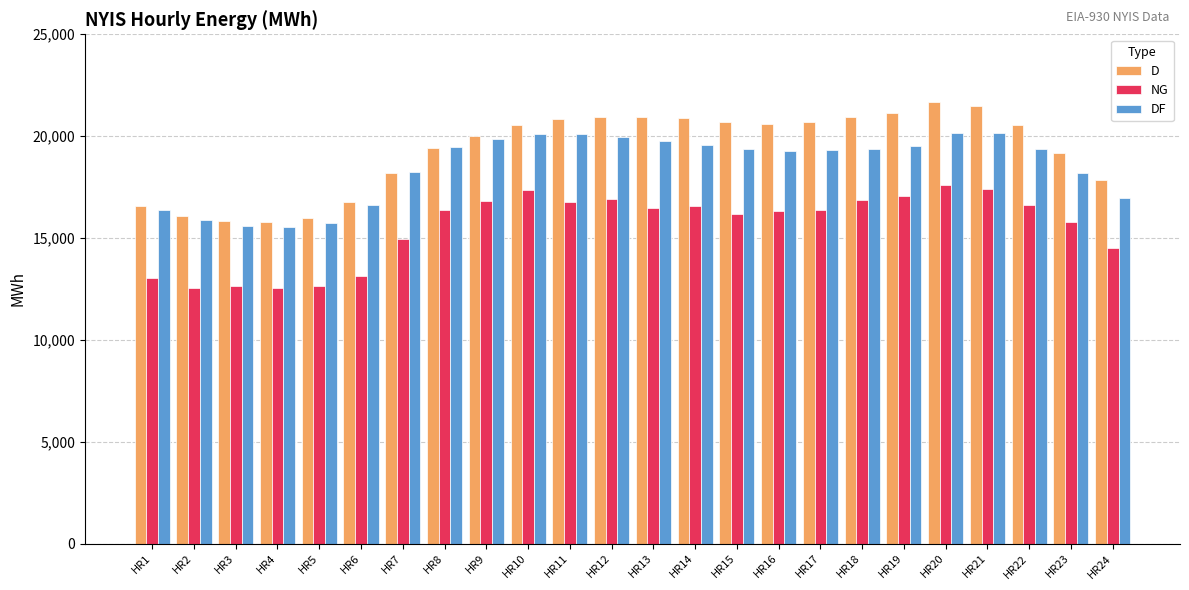

How many groups of bars are there?

24